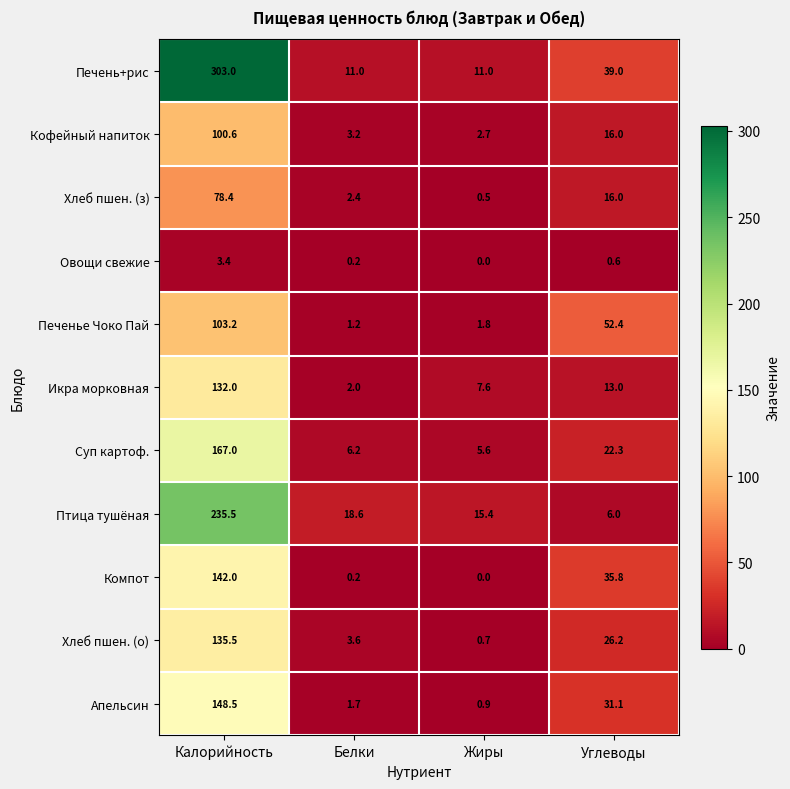

What is the difference between the highest and lowest values at Жиры?

15.4